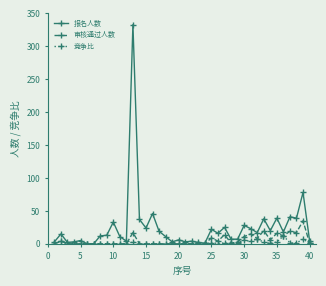

Which series has the largest total across all categories?

报名人数